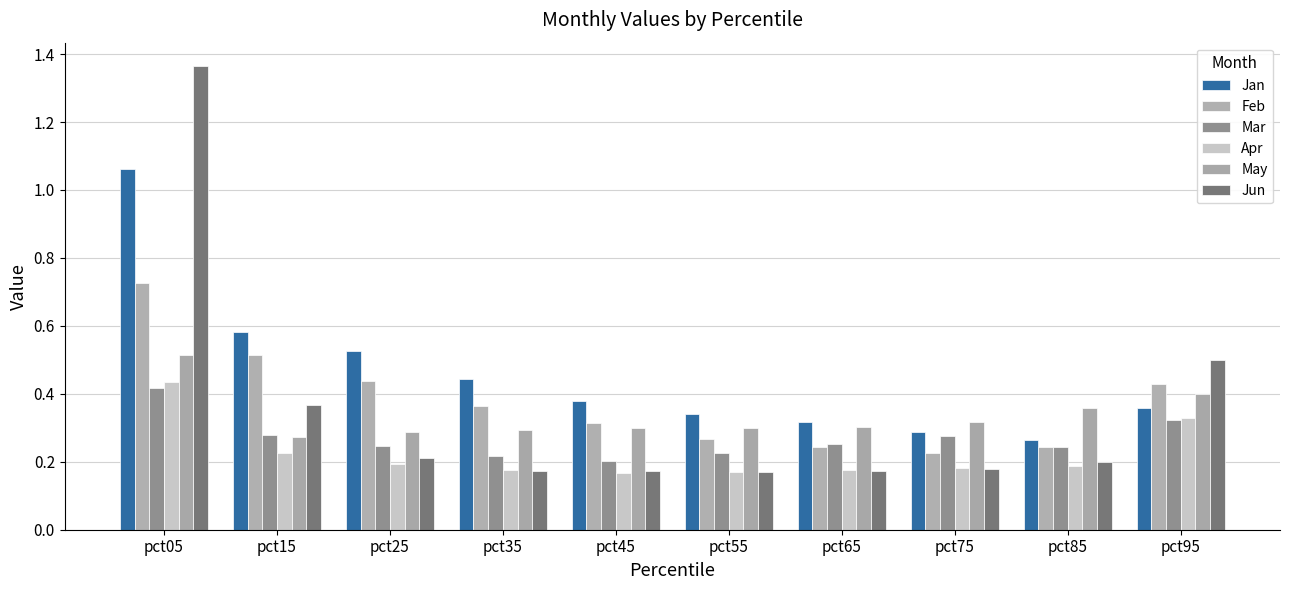

What is the maximum value for Jun?

1.4